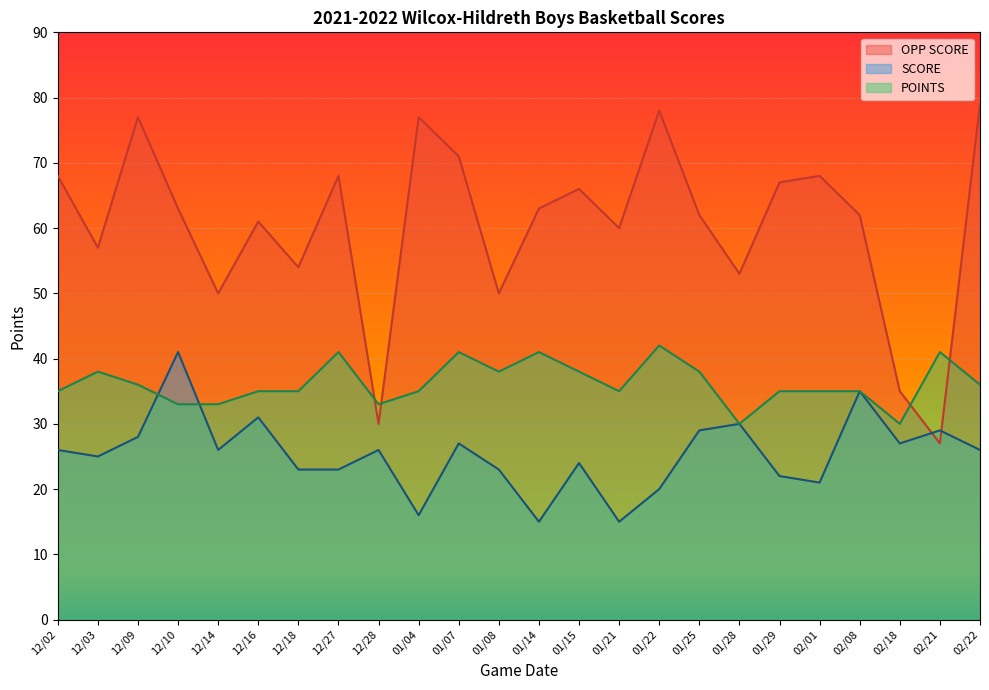

Reading right to left, extract all data points from this chart.

OPP SCORE: 79	27	35	62	68	67	53	62	78	60	66	63	50	71	77	30	68	54	61	50	63	77	57	68
SCORE: 26	29	27	35	21	22	30	29	20	15	24	15	23	27	16	26	23	23	31	26	41	28	25	26
POINTS: 36	41	30	35	35	35	30	38	42	35	38	41	38	41	35	33	41	35	35	33	33	36	38	35